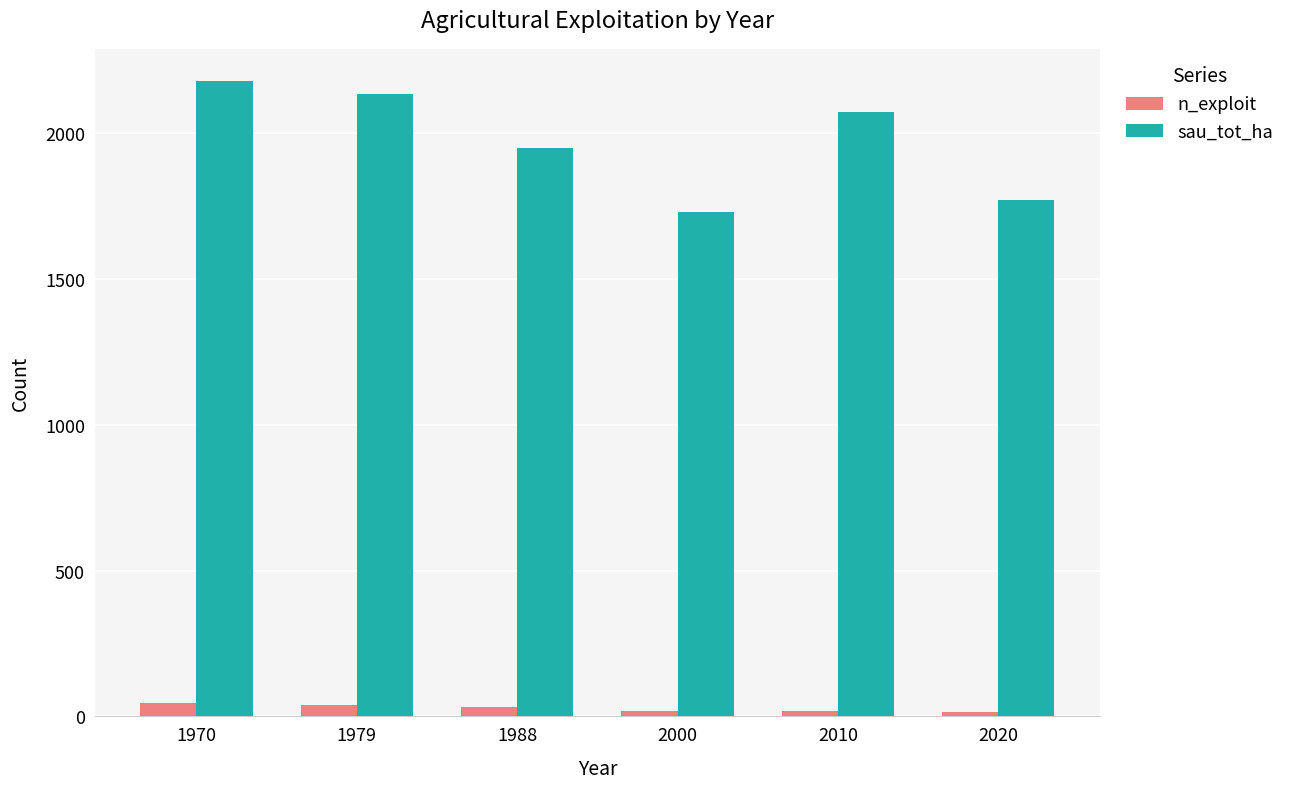

Read the sau_tot_ha value at 2020.

1769.7